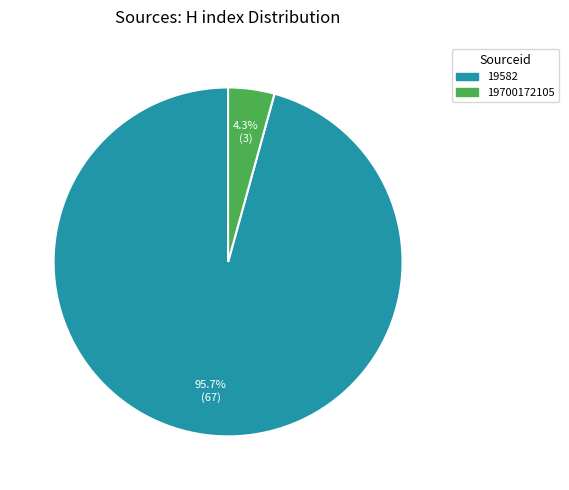

Which has a higher value, 19582 or 19700172105?

19582